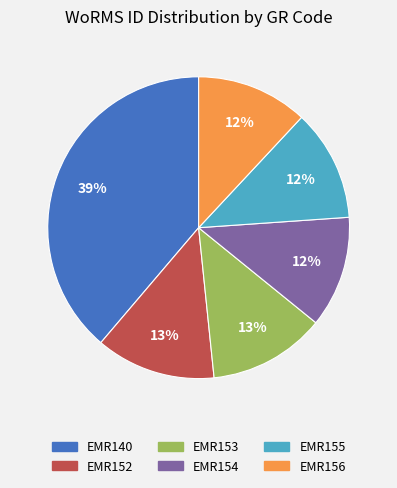

Which has a higher value, EMR153 or EMR154?

EMR153